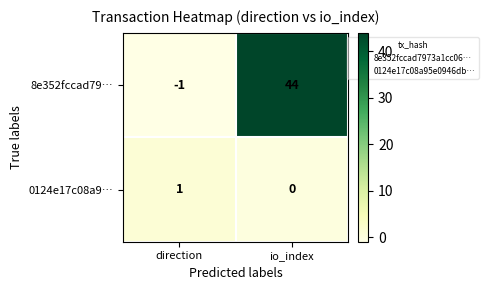

What is the sum of the 8e352fccad79… values at direction and io_index?

43